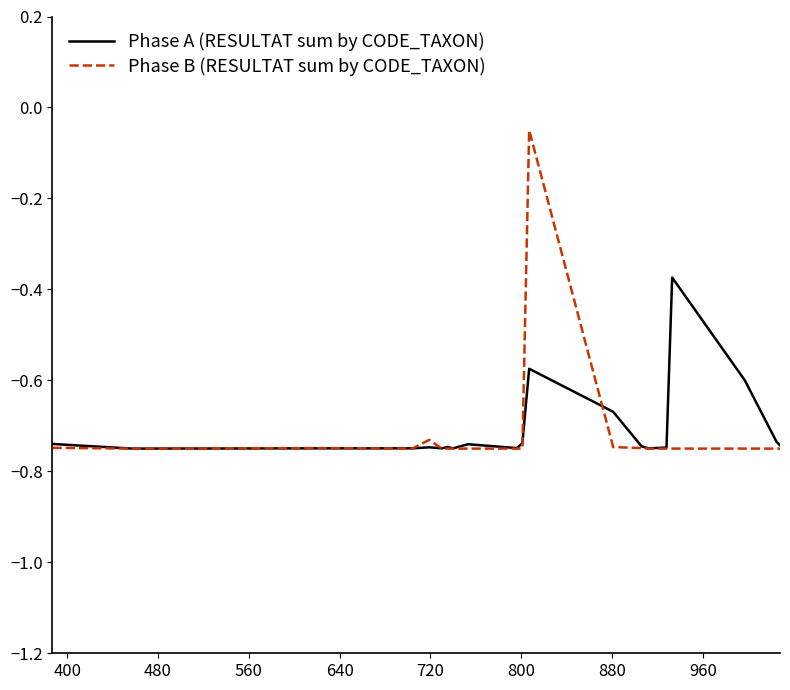

Rank the series by their maximum value, from highest to lowest.

Phase B (RESULTAT sum by CODE_TAXON), Phase A (RESULTAT sum by CODE_TAXON)